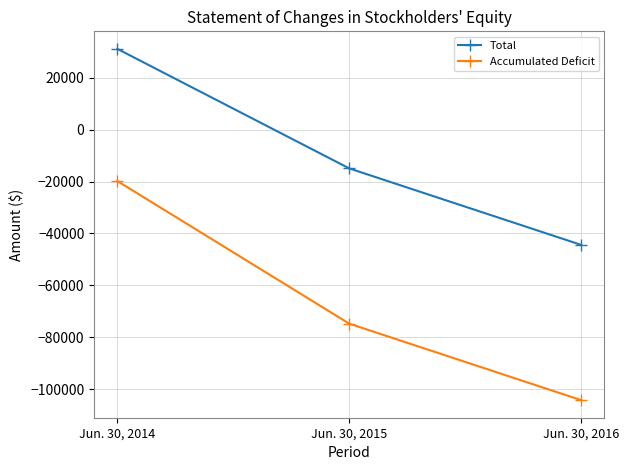

How many lines are shown in the chart?

2